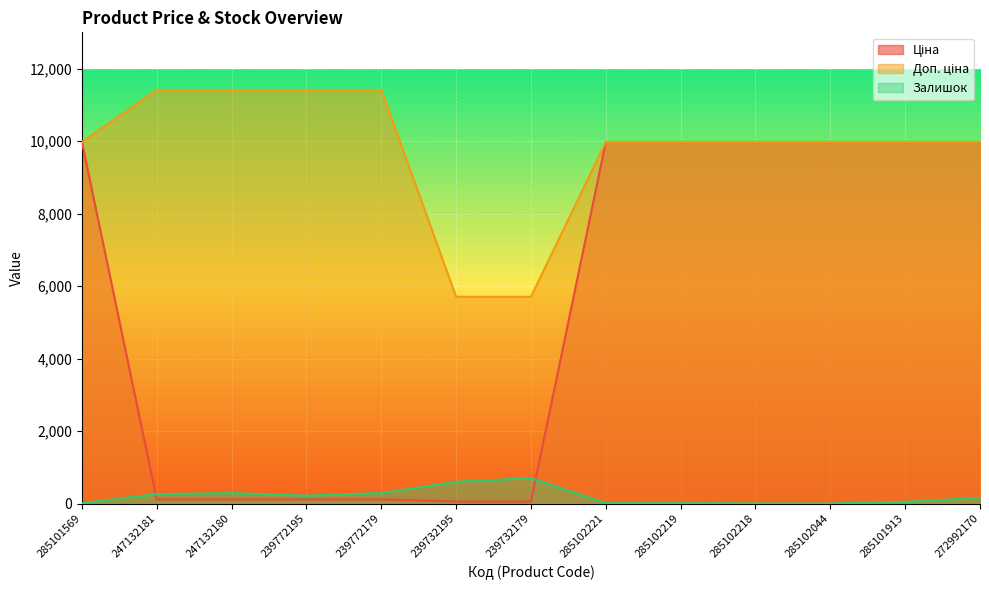

Reading left to right, extract all data points from this chart.

Ціна: 285101569=9975.0	247132181=114.1	247132180=114.1	239772195=114.1	239772179=114.1	239732195=57.0	239732179=57.0	285102221=9975.0	285102219=9975.0	285102218=9975.0	285102044=9975.0	285101913=9975.0	272992170=9975.0
Доп. ціна: 285101569=9975.0	247132181=11410.0	247132180=11410.0	239772195=11410.0	239772179=11410.0	239732195=5705.0	239732179=5705.0	285102221=9975.0	285102219=9975.0	285102218=9975.0	285102044=9975.0	285101913=9975.0	272992170=9975.0
Залишок: 285101569=7.0	247132181=260.0	247132180=290.0	239772195=218.0	239772179=290.0	239732195=601.0	239732179=702.0	285102221=11.0	285102219=9.0	285102218=3.0	285102044=1.0	285101913=47.0	272992170=157.0